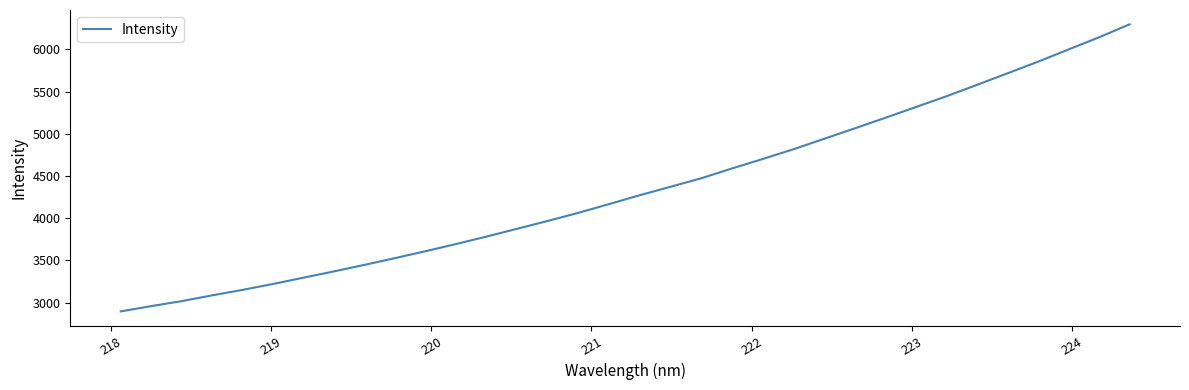

Reading right to left, list all the values displayed in this chart.

6295.9	6142.4	5998.3	5853.2	5715.4	5578.3	5443.6	5315.8	5188.4	5063.2	4939.9	4816.8	4701.9	4590.6	4474.6	4374.2	4275.1	4170.1	4067.0	3970.8	3877.9	3785.8	3696.8	3611.4	3529.3	3448.9	3371.5	3296.6	3221.9	3151.1	3085.9	3017.2	2957.7	2895.1